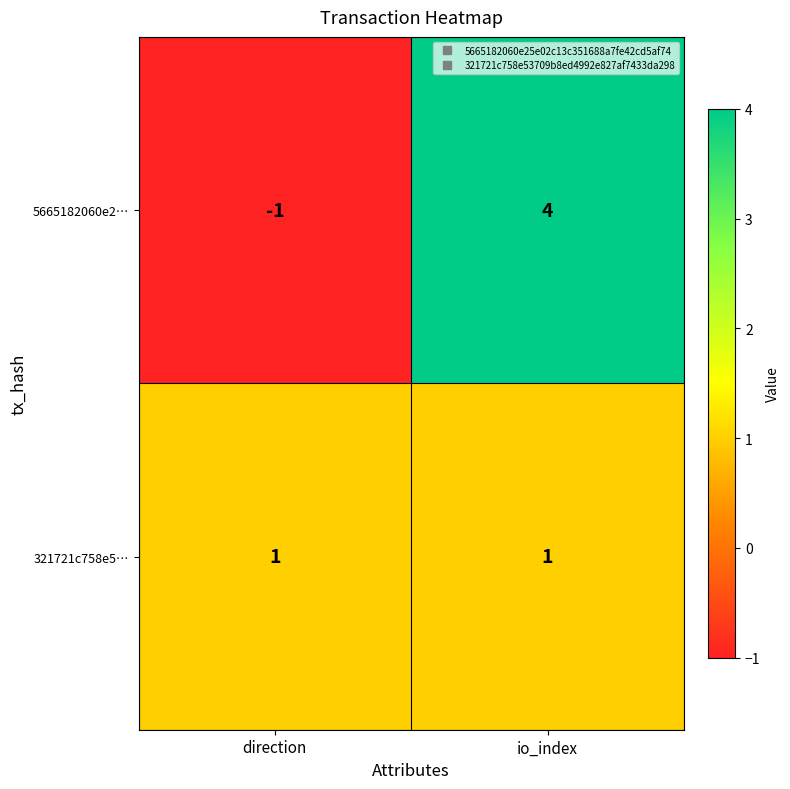

Count the number of data series in this chart.

2